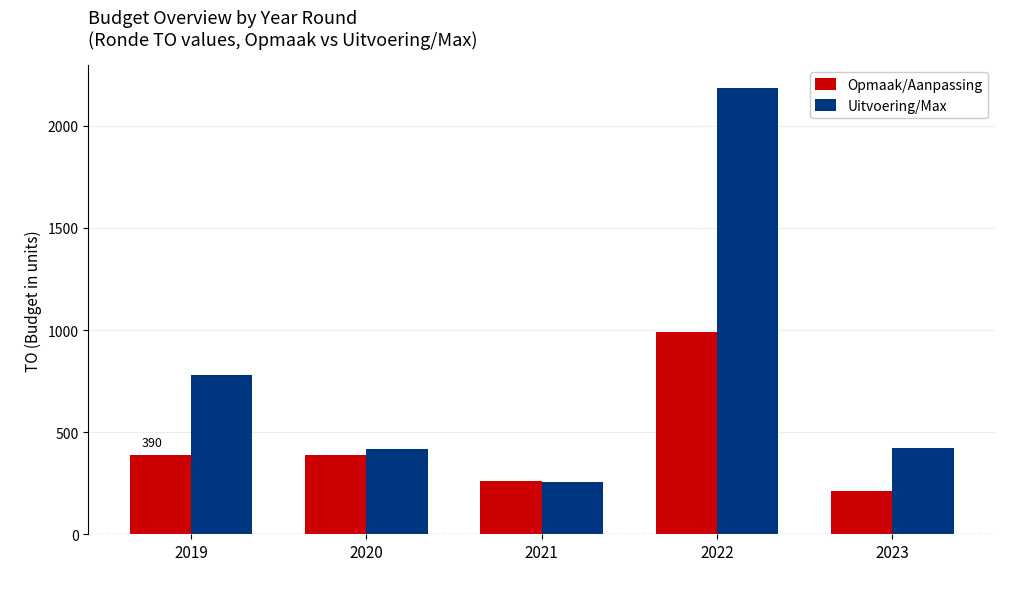

What is the average value of the Opmaak/Aanpassing series?

448